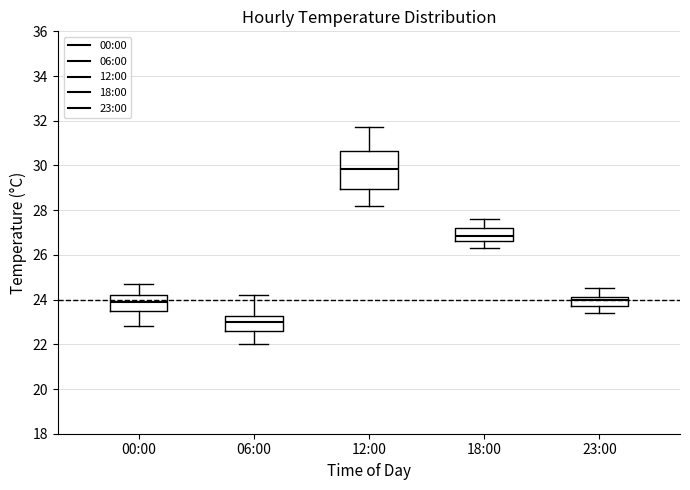

Where does the median line of the box for 00:00 sit on the y-axis? The values are not printed on the chart, so give them approximately, as read against the axis.

24.0